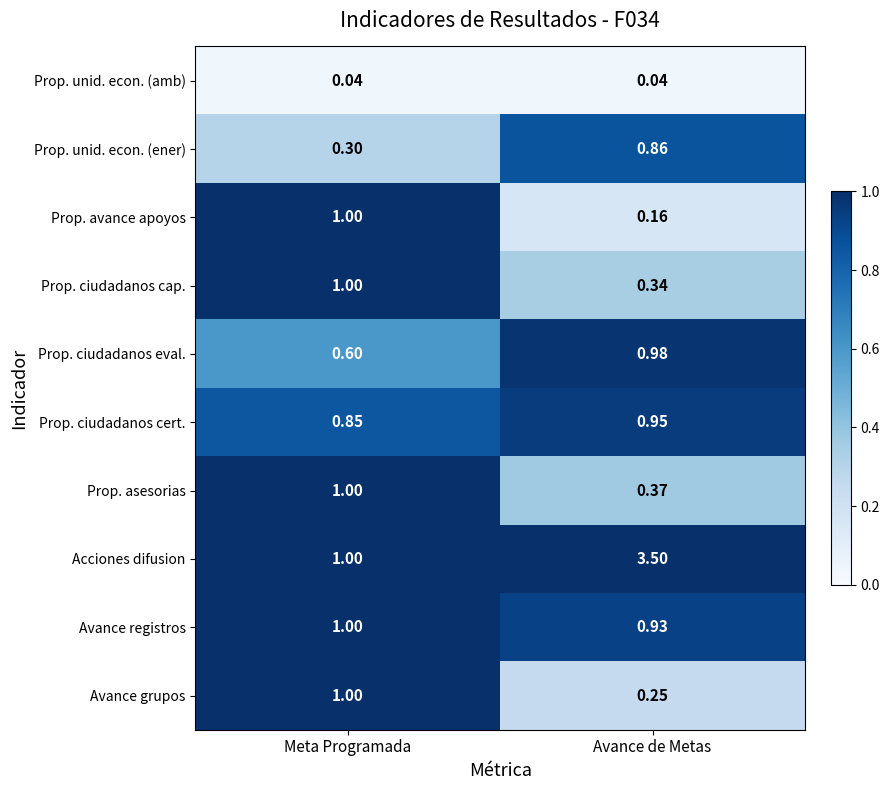

At which label does Prop. avance apoyos reach its peak?

Meta Programada